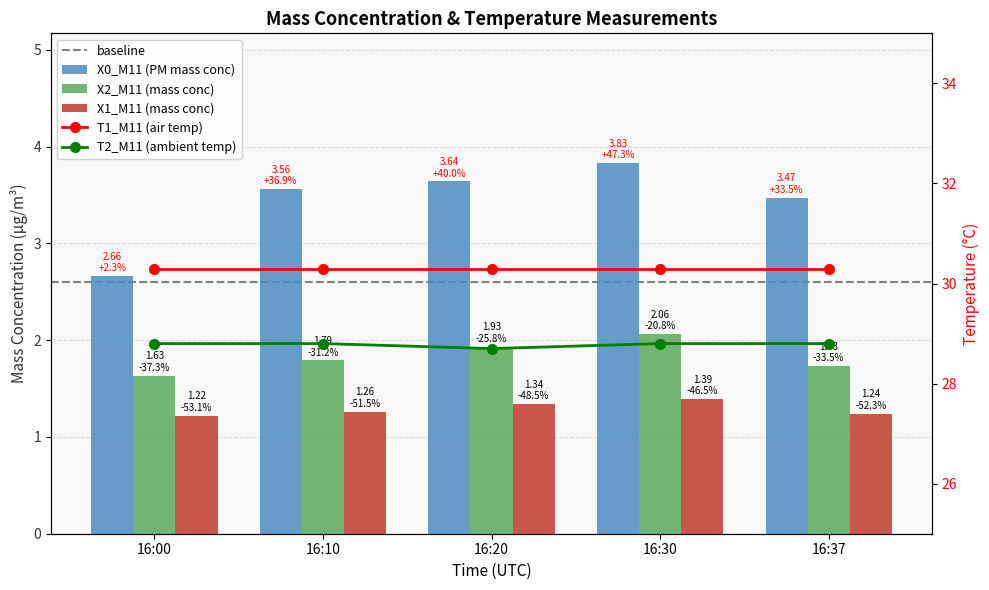

At which category is the sum across all series the highest?

16:30